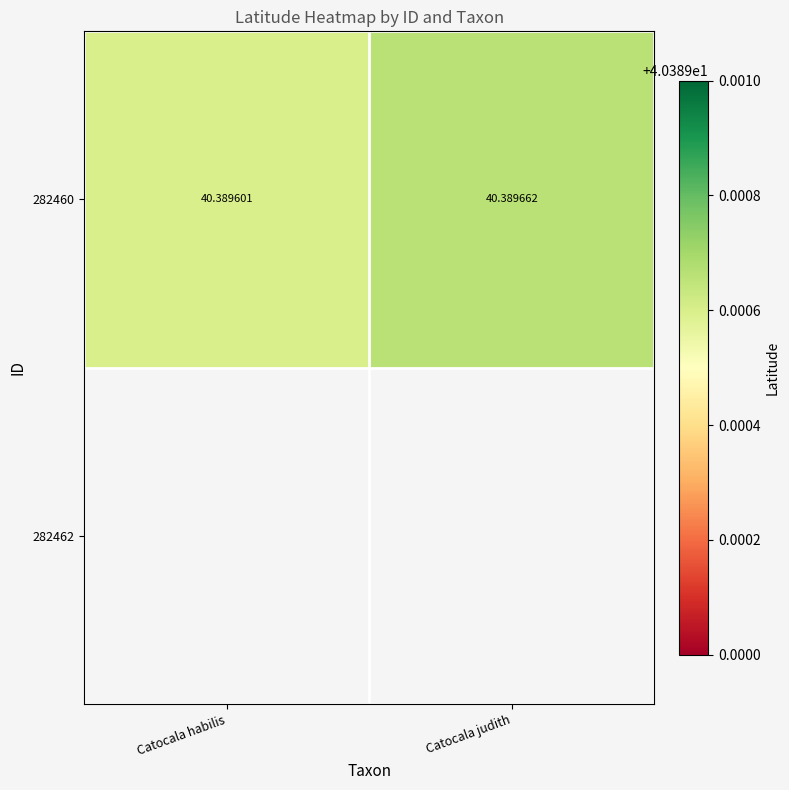

What is the smallest value displayed?

40.4